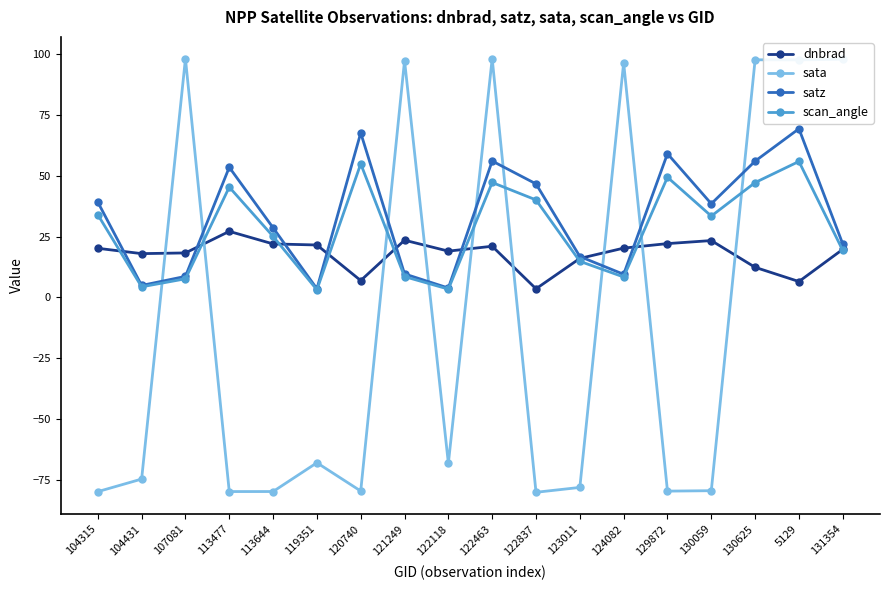

True or false: satz has a value of 3.5 at 119351.

True